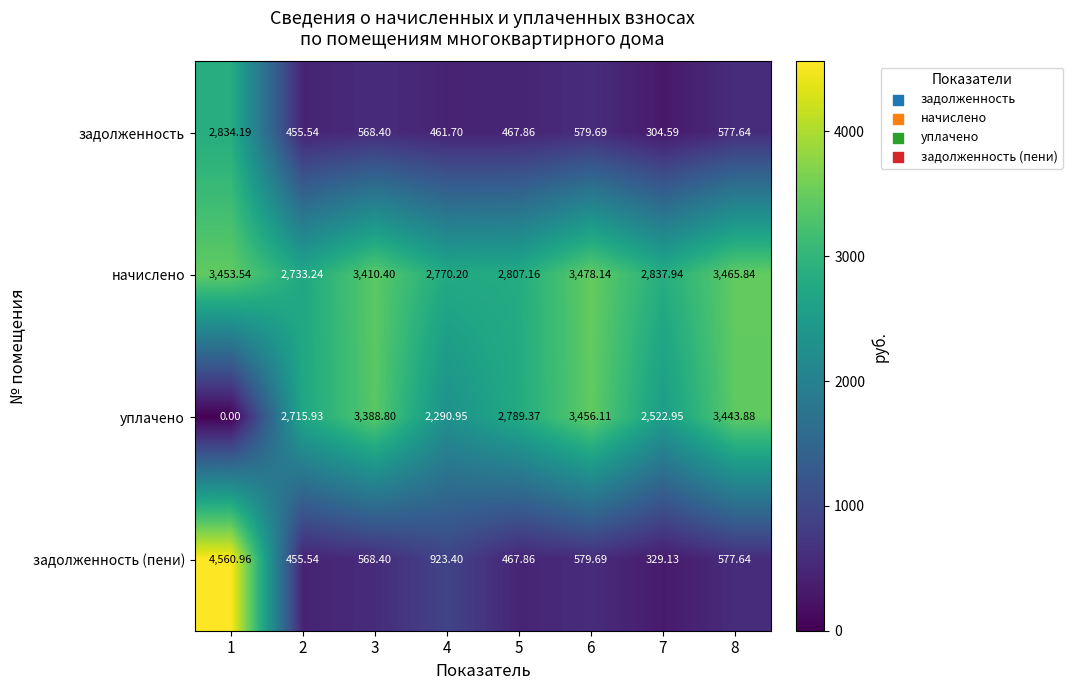

What is the difference between the highest and lowest values at 8?

2888.2